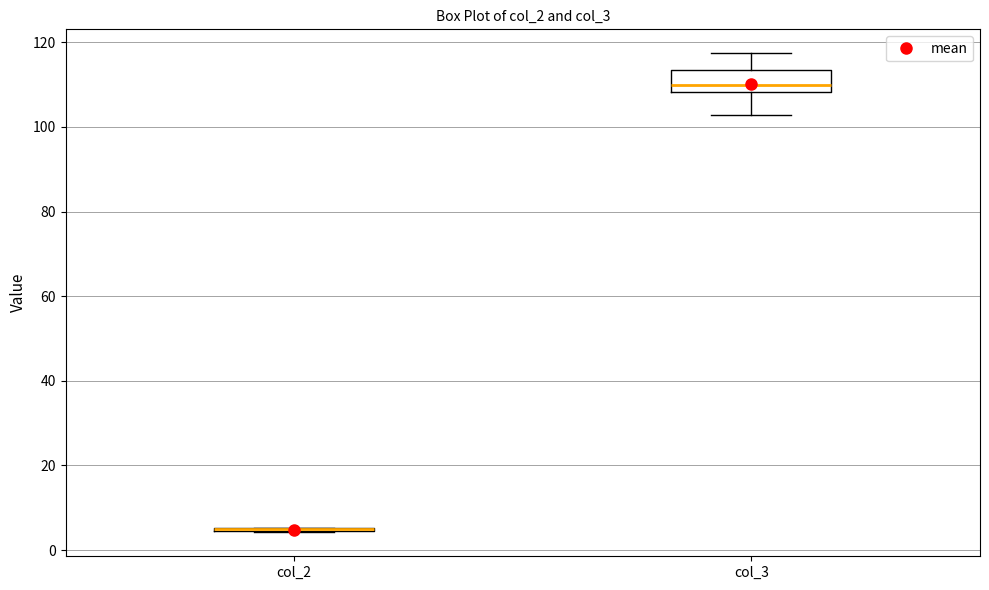

Reading left to right, transcribe this box plot: for each box, give where its median line is, the range the box spans, and where its two whiskers end, as read against the y-axis. The values are not printed on the chart, so give them approximately, as read against the axis.

col_2: box collapsed to a line at 4, whiskers 4 to 6
col_3: median 110, box 108 to 114, whiskers 102 to 118